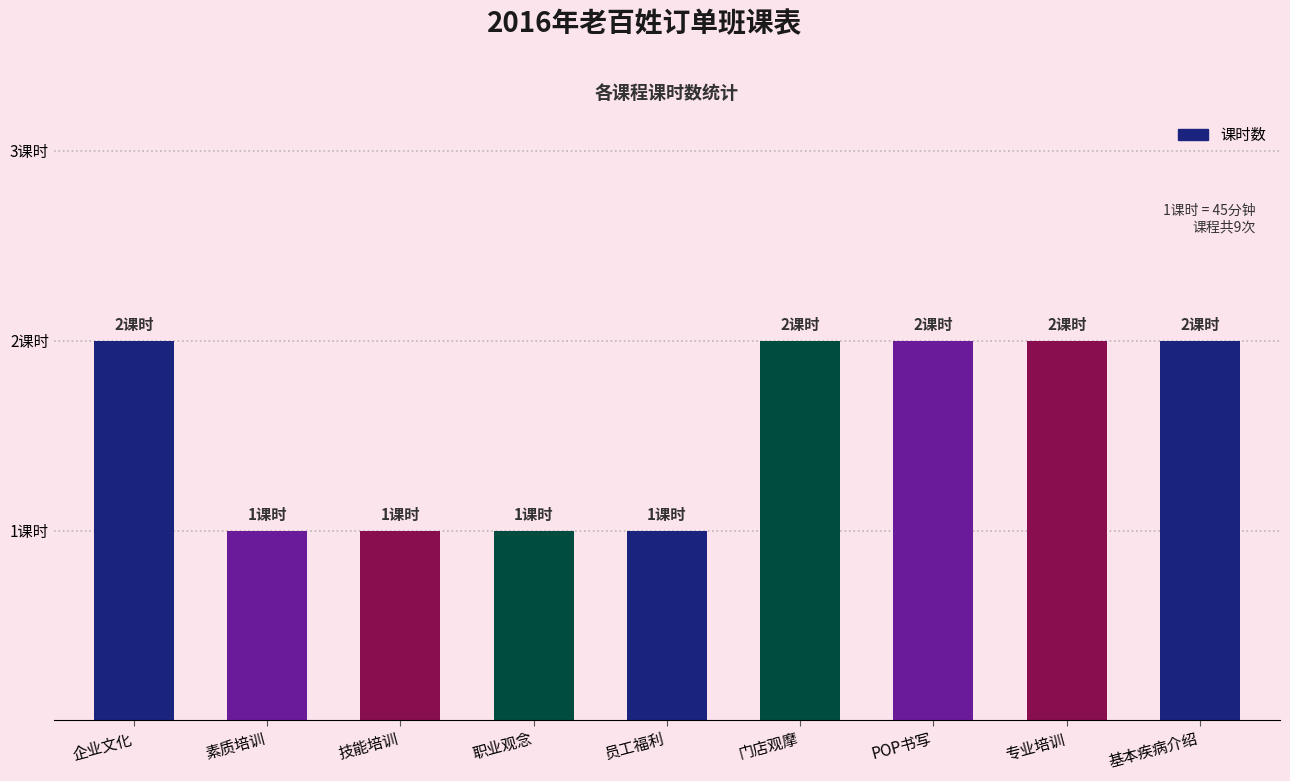

Does the chart contain any negative values?

No